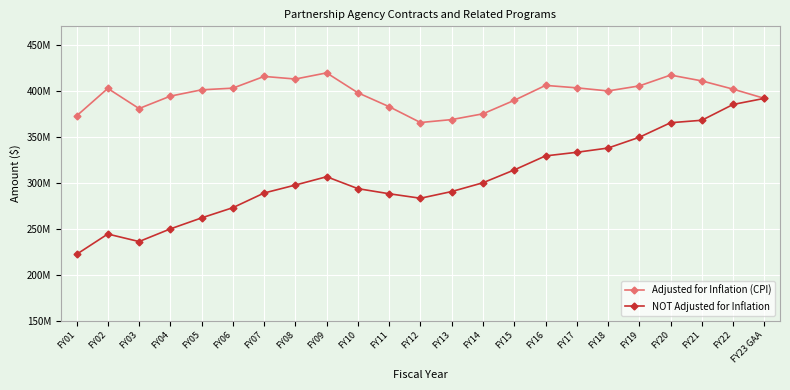

Is it true that NOT Adjusted for Inflation equals 313786727 at FY15?

True